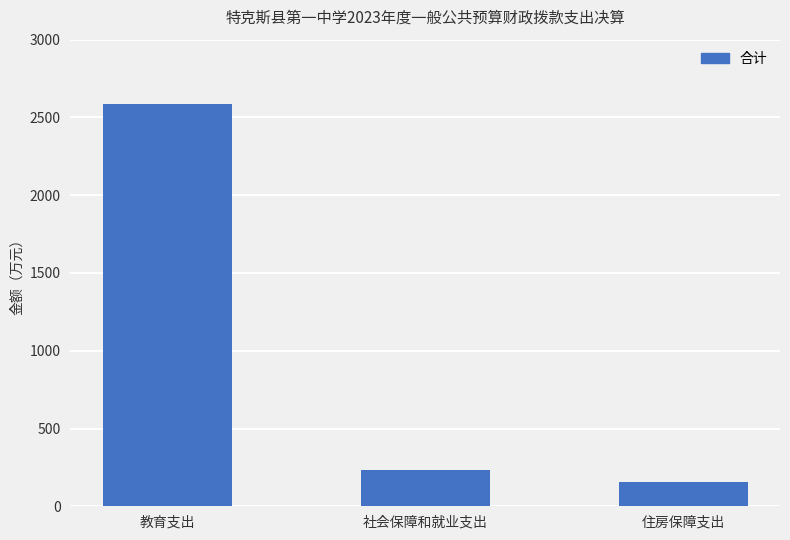

Is it true that the value at 住房保障支出 is 52.8?

False